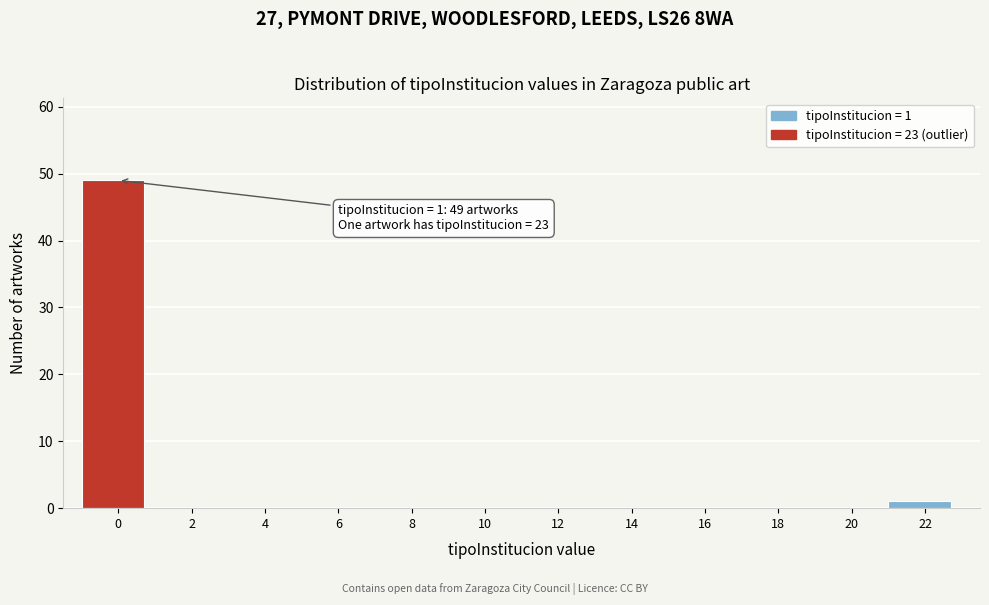

Reading right to left, transcribe all the data shown in this chart.

22=1	20=0	18=0	16=0	14=0	12=0	10=0	8=0	6=0	4=0	2=0	0=49